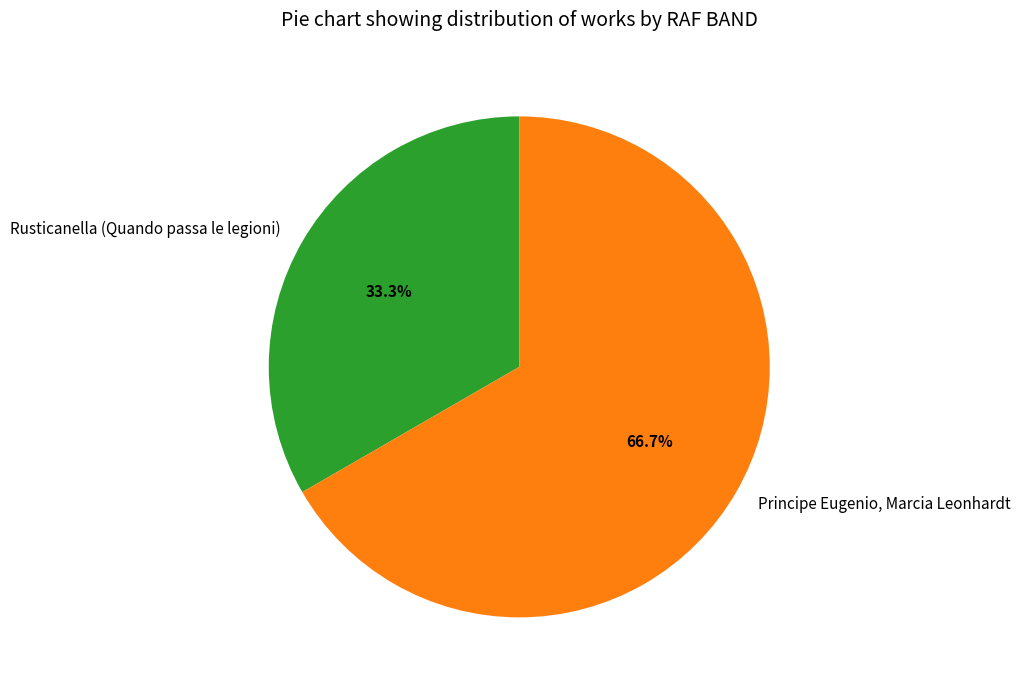

To the nearest percent, what portion does Rusticanella (Quando passa le legioni) represent?

33%